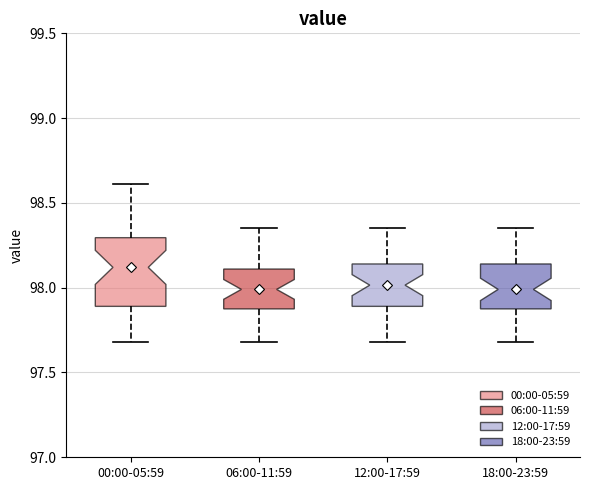

Which box is the tallest, from its lower edge to its upper edge?

00:00-05:59